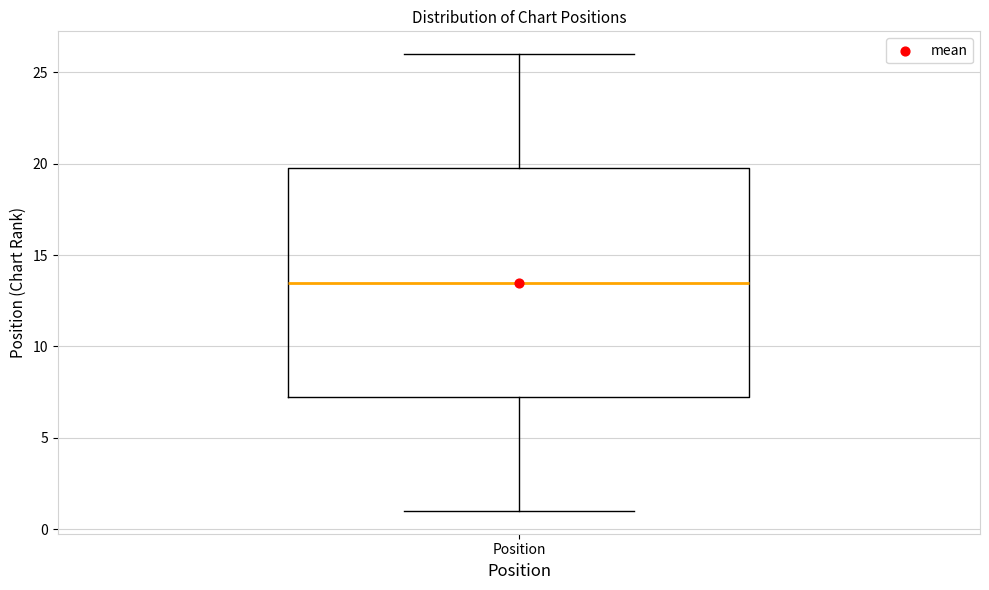

Transcribe this box plot: give where the median line is, the range the box spans, and where the two whiskers end, as read against the y-axis. The values are not printed on the chart, so give them approximately, as read against the axis.

median 13.5, box 7.5 to 20.0, whiskers 1.0 to 26.0